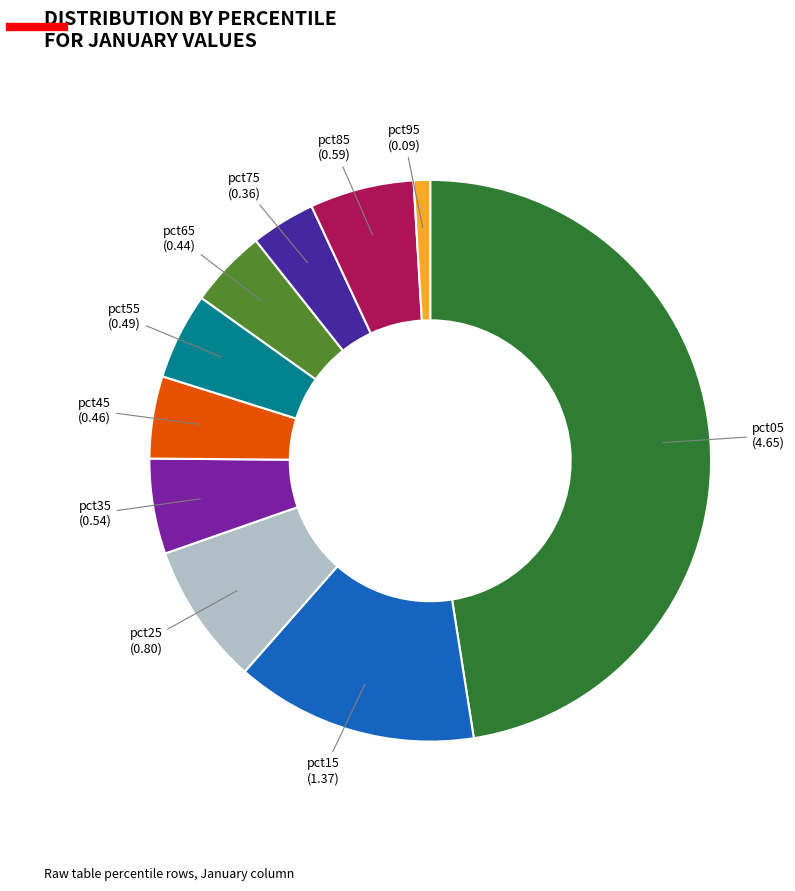

Is there any slice that represents more than half of the pie?

No